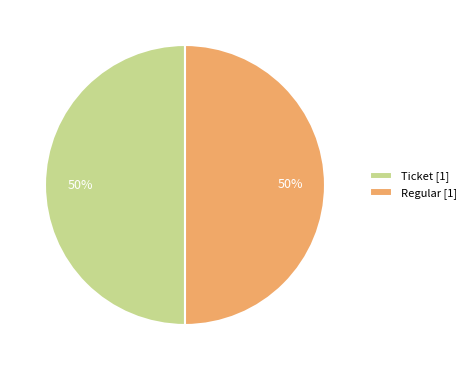

Do Ticket [1] and Regular [1] together represent more than half of the pie?

Yes